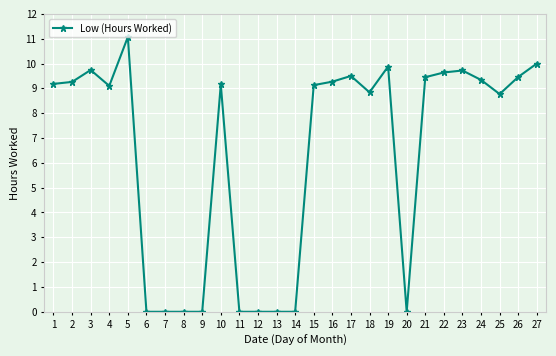

What is the difference between the maximum and second lowest values?

11.1